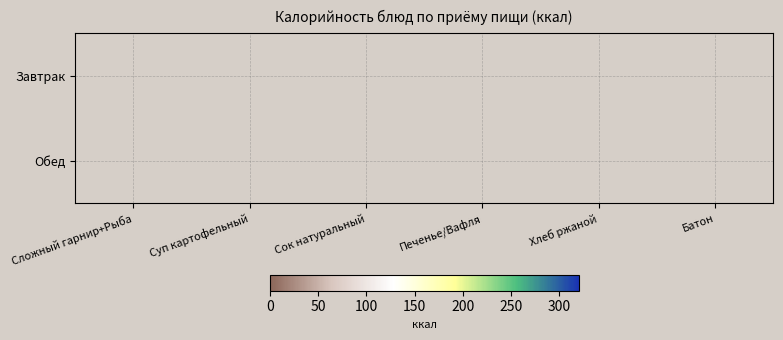

At which label is Завтрак closest to 188?

Печенье/Вафля